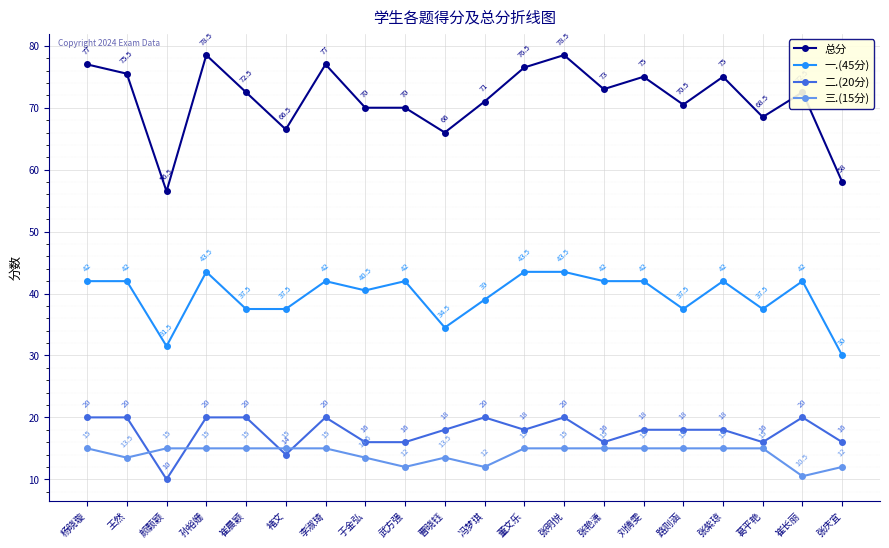

Rank the series at 杨晓璇 from lowest to highest value.

三.(15分), 二.(20分), 一.(45分), 总分